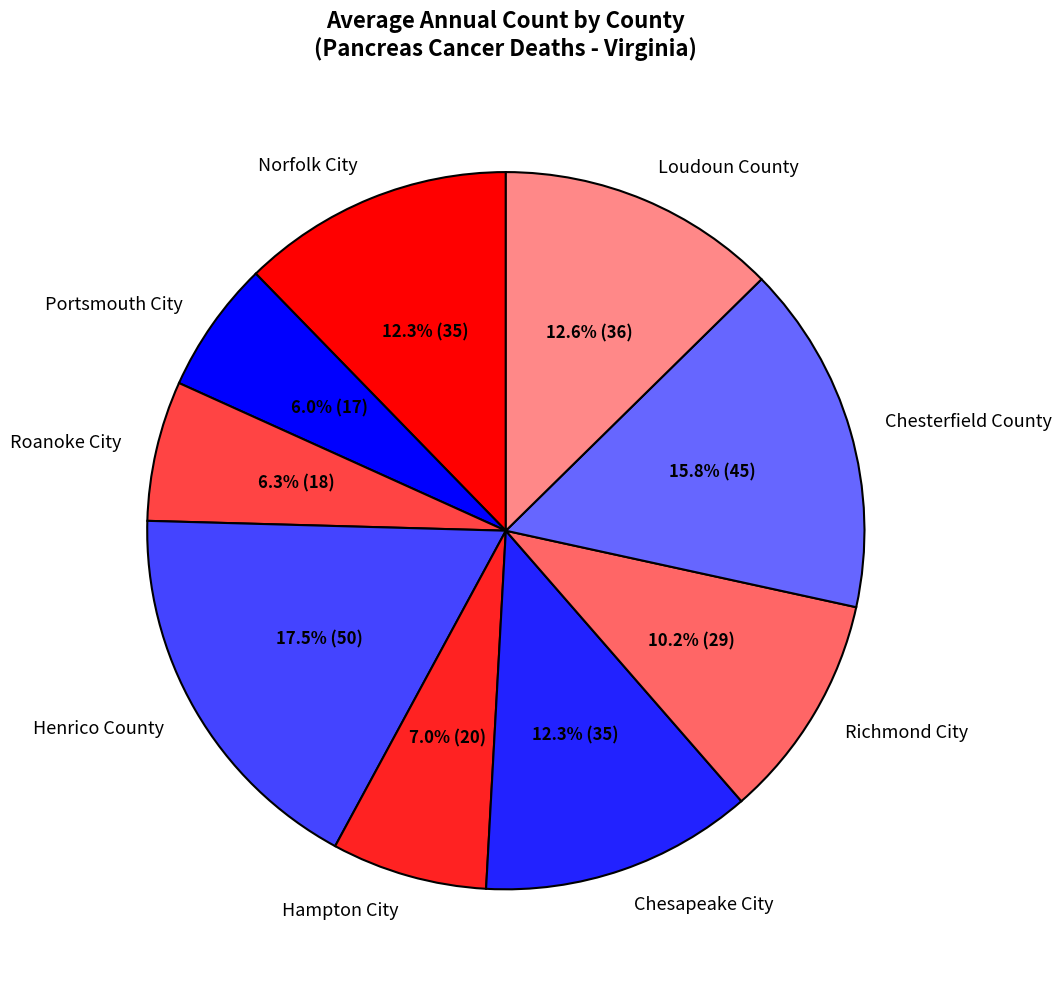

How many segments does this pie chart have?

9